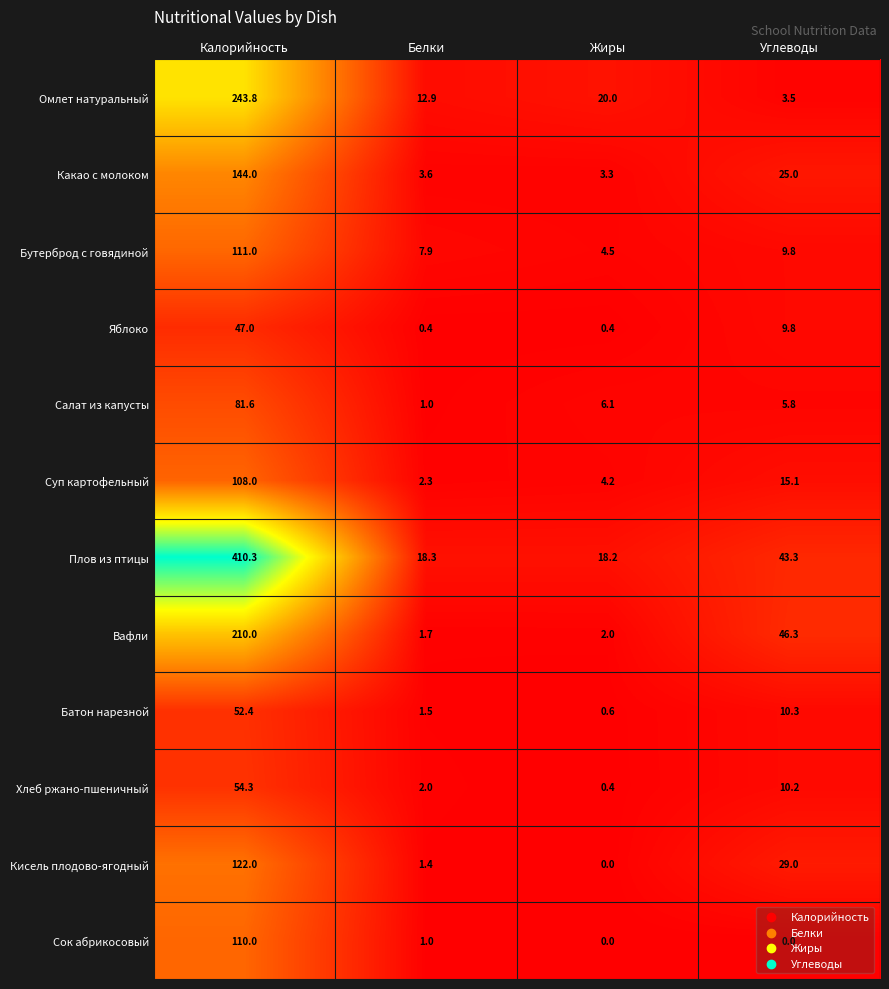

Between Белки and Углеводы, which series saw the biggest shift?

Вафли